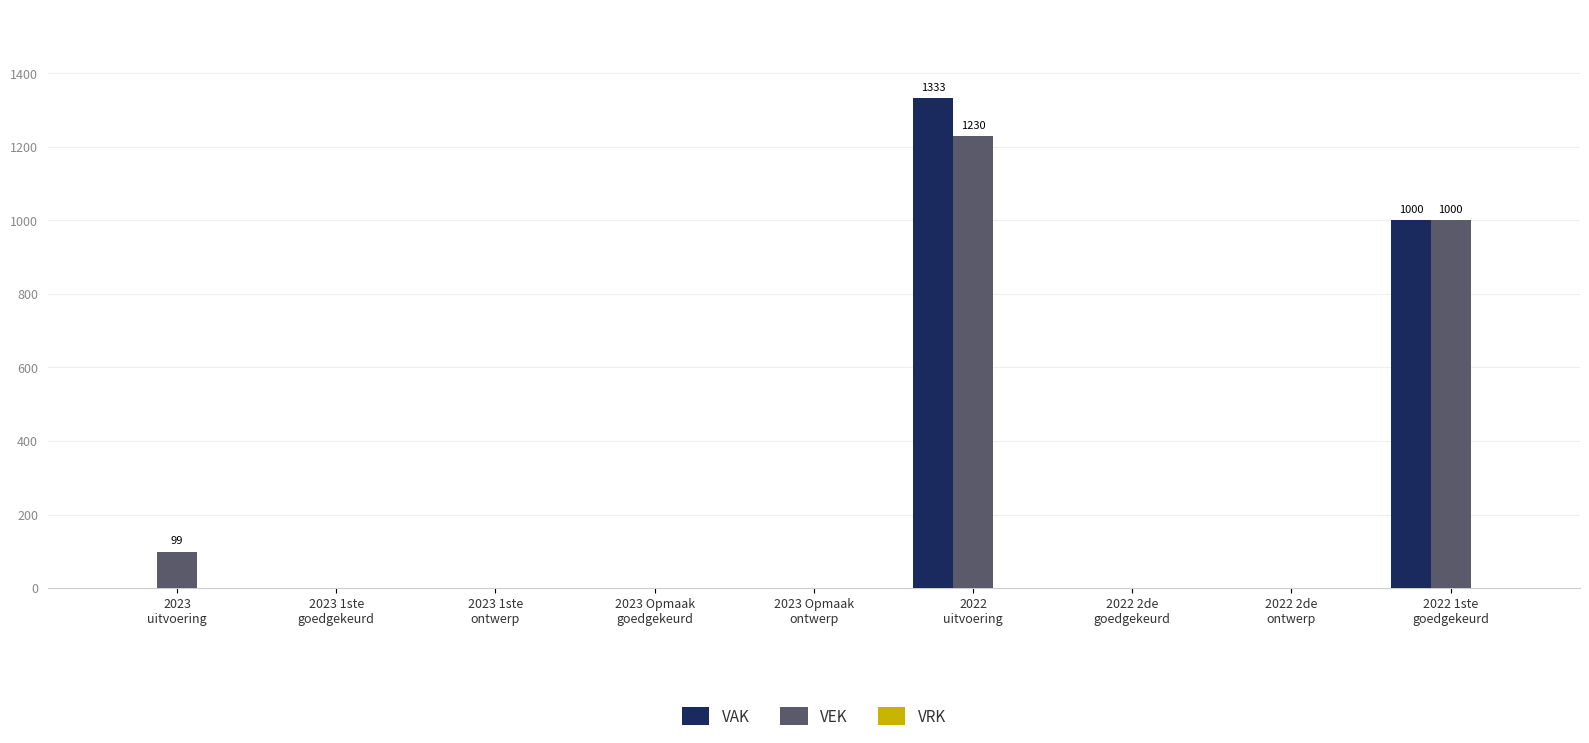

What is the highest value of the VEK series?

1230